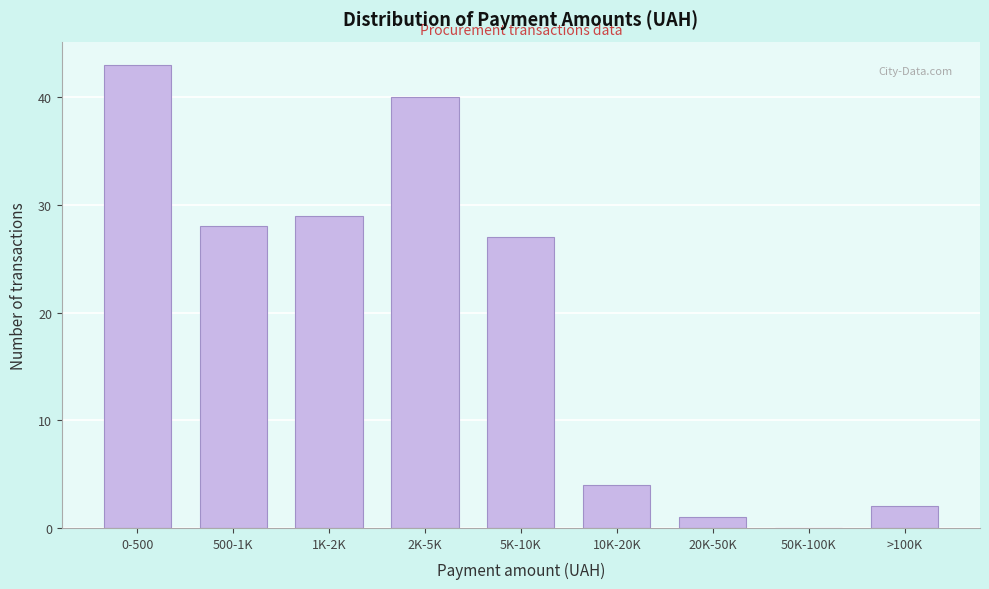

Reading right to left, extract all data points from this chart.

>100K=2	50K-100K=0	20K-50K=1	10K-20K=4	5K-10K=27	2K-5K=40	1K-2K=29	500-1K=28	0-500=43